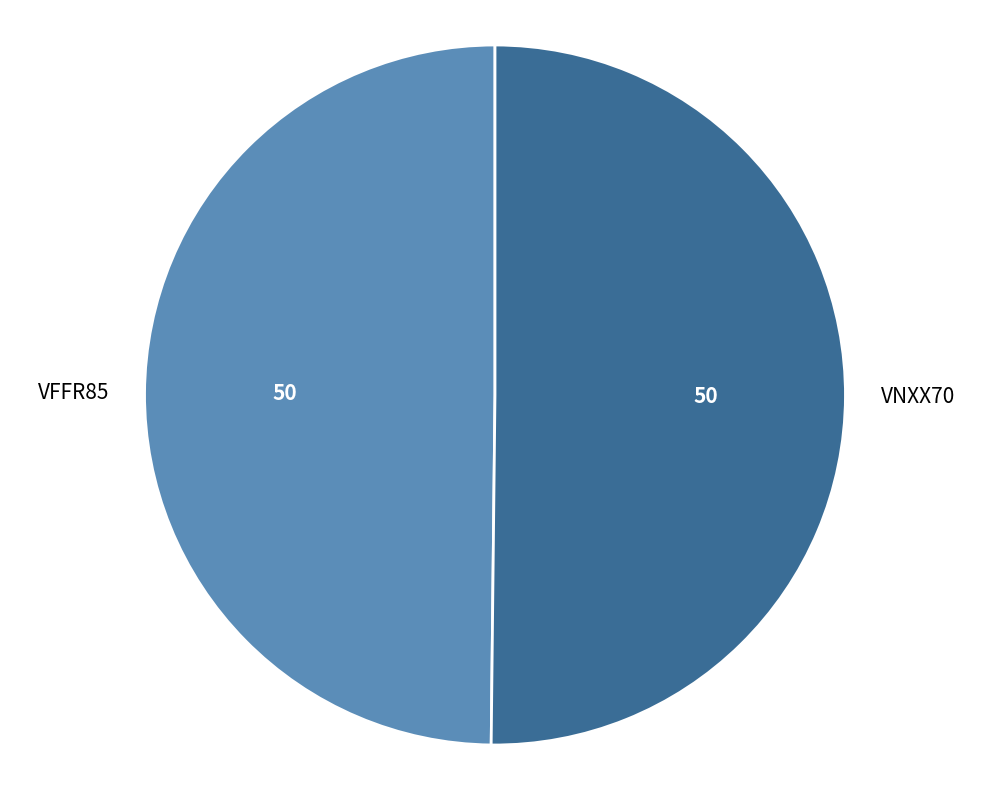

Is the sum of VFFR85 and VNXX70 greater than half?

Yes